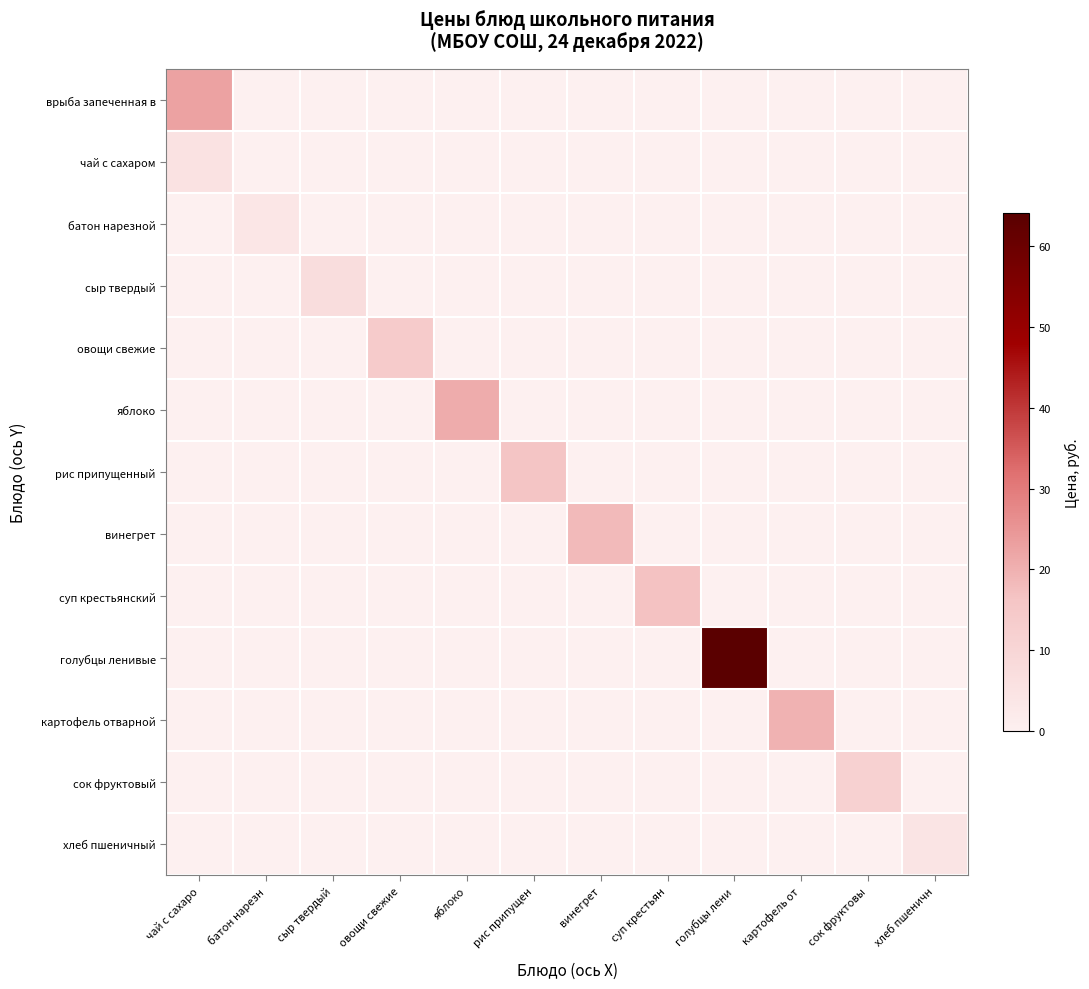

Reading left to right, what are all the values shown in this chart?

врыба запеченная в: чай с сахаро=22.7	батон нарезн=0.0	сыр твердый=0.0	овощи свежие=0.0	яблоко=0.0	рис припущен=0.0	винегрет=0.0	суп крестьян=0.0	голубцы лени=0.0	картофель от=0.0	сок фруктовы=0.0	хлеб пшеничн=0.0
чай с сахаром: чай с сахаро=5.2	батон нарезн=0.0	сыр твердый=0.0	овощи свежие=0.0	яблоко=0.0	рис припущен=0.0	винегрет=0.0	суп крестьян=0.0	голубцы лени=0.0	картофель от=0.0	сок фруктовы=0.0	хлеб пшеничн=0.0
батон нарезной: чай с сахаро=0.0	батон нарезн=3.7	сыр твердый=0.0	овощи свежие=0.0	яблоко=0.0	рис припущен=0.0	винегрет=0.0	суп крестьян=0.0	голубцы лени=0.0	картофель от=0.0	сок фруктовы=0.0	хлеб пшеничн=0.0
сыр твердый: чай с сахаро=0.0	батон нарезн=0.0	сыр твердый=7.2	овощи свежие=0.0	яблоко=0.0	рис припущен=0.0	винегрет=0.0	суп крестьян=0.0	голубцы лени=0.0	картофель от=0.0	сок фруктовы=0.0	хлеб пшеничн=0.0
овощи свежие: чай с сахаро=0.0	батон нарезн=0.0	сыр твердый=0.0	овощи свежие=14.0	яблоко=0.0	рис припущен=0.0	винегрет=0.0	суп крестьян=0.0	голубцы лени=0.0	картофель от=0.0	сок фруктовы=0.0	хлеб пшеничн=0.0
яблоко: чай с сахаро=0.0	батон нарезн=0.0	сыр твердый=0.0	овощи свежие=0.0	яблоко=21.0	рис припущен=0.0	винегрет=0.0	суп крестьян=0.0	голубцы лени=0.0	картофель от=0.0	сок фруктовы=0.0	хлеб пшеничн=0.0
рис припущенный: чай с сахаро=0.0	батон нарезн=0.0	сыр твердый=0.0	овощи свежие=0.0	яблоко=0.0	рис припущен=16.2	винегрет=0.0	суп крестьян=0.0	голубцы лени=0.0	картофель от=0.0	сок фруктовы=0.0	хлеб пшеничн=0.0
винегрет: чай с сахаро=0.0	батон нарезн=0.0	сыр твердый=0.0	овощи свежие=0.0	яблоко=0.0	рис припущен=0.0	винегрет=18.2	суп крестьян=0.0	голубцы лени=0.0	картофель от=0.0	сок фруктовы=0.0	хлеб пшеничн=0.0
суп крестьянский: чай с сахаро=0.0	батон нарезн=0.0	сыр твердый=0.0	овощи свежие=0.0	яблоко=0.0	рис припущен=0.0	винегрет=0.0	суп крестьян=16.7	голубцы лени=0.0	картофель от=0.0	сок фруктовы=0.0	хлеб пшеничн=0.0
голубцы ленивые: чай с сахаро=0.0	батон нарезн=0.0	сыр твердый=0.0	овощи свежие=0.0	яблоко=0.0	рис припущен=0.0	винегрет=0.0	суп крестьян=0.0	голубцы лени=64.1	картофель от=0.0	сок фруктовы=0.0	хлеб пшеничн=0.0
картофель отварной: чай с сахаро=0.0	батон нарезн=0.0	сыр твердый=0.0	овощи свежие=0.0	яблоко=0.0	рис припущен=0.0	винегрет=0.0	суп крестьян=0.0	голубцы лени=0.0	картофель от=19.7	сок фруктовы=0.0	хлеб пшеничн=0.0
сок фруктовый: чай с сахаро=0.0	батон нарезн=0.0	сыр твердый=0.0	овощи свежие=0.0	яблоко=0.0	рис припущен=0.0	винегрет=0.0	суп крестьян=0.0	голубцы лени=0.0	картофель от=0.0	сок фруктовы=12.0	хлеб пшеничн=0.0
хлеб пшеничный: чай с сахаро=0.0	батон нарезн=0.0	сыр твердый=0.0	овощи свежие=0.0	яблоко=0.0	рис припущен=0.0	винегрет=0.0	суп крестьян=0.0	голубцы лени=0.0	картофель от=0.0	сок фруктовы=0.0	хлеб пшеничн=4.3